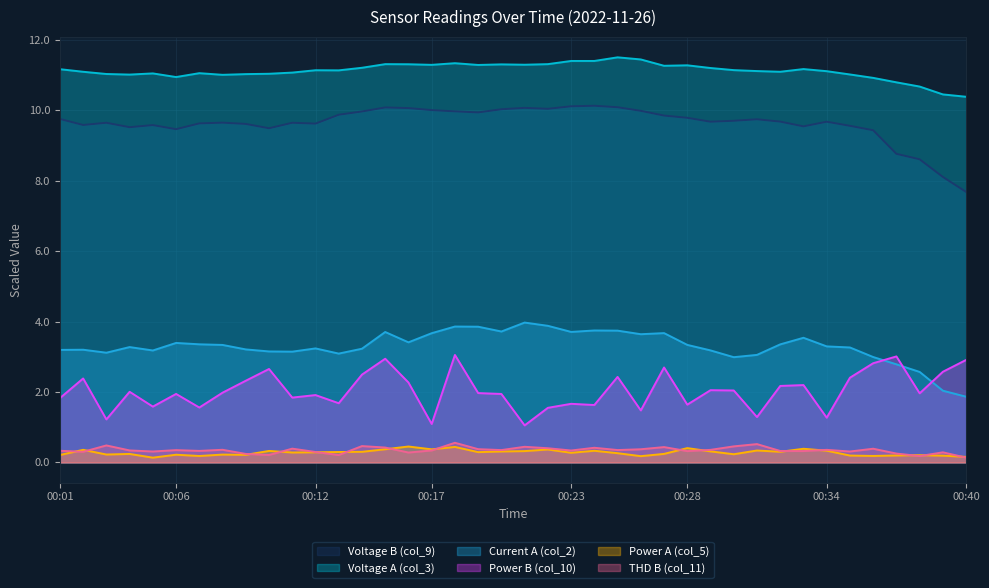

At how many categories does at least one series exceed 6?

40